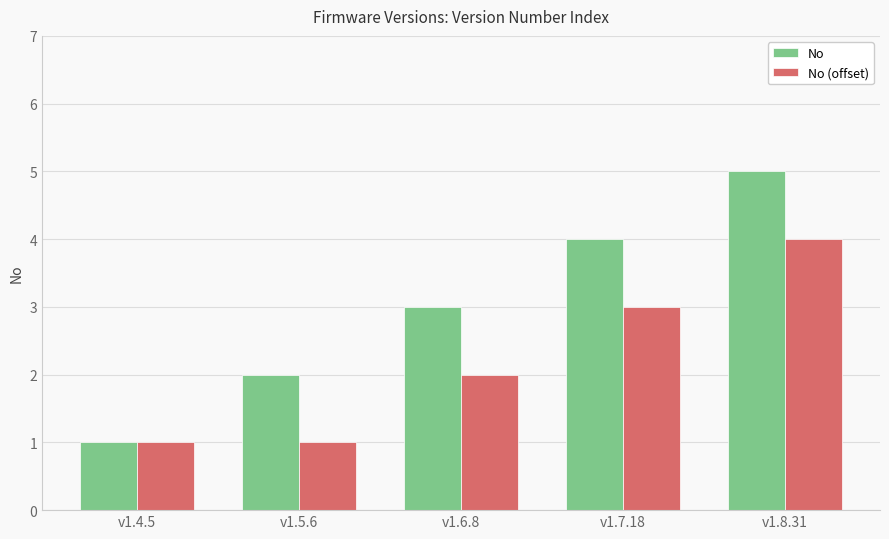

How many groups of bars are there?

5